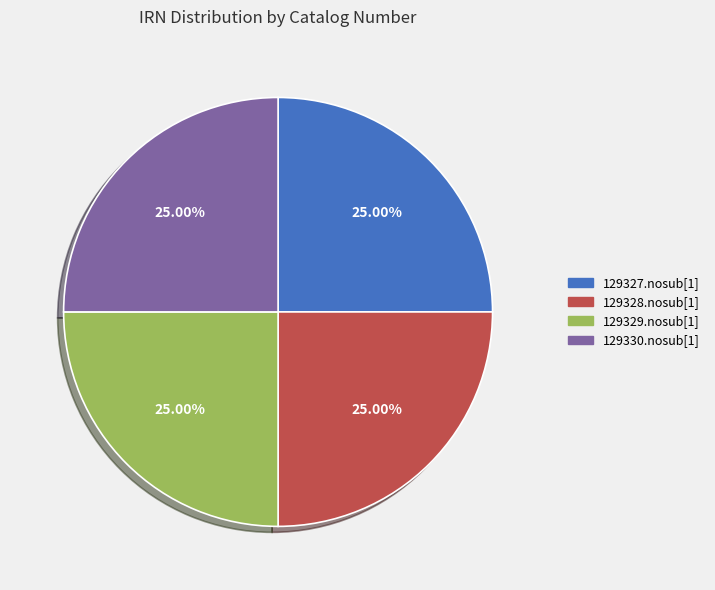

What is the ratio of the value at 129327.nosub[1] to the value at 129328.nosub[1]?

1.0